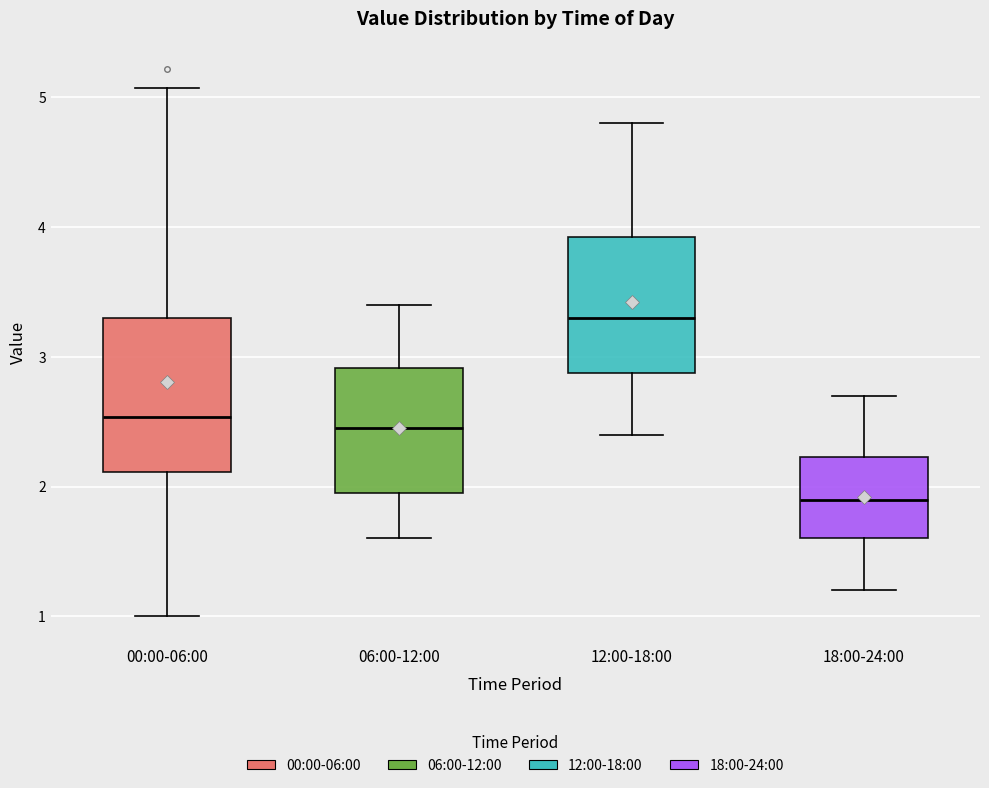

Reading left to right, read every box against the y-axis: the position of its median line, the range the box covers, and the ends of its whiskers. The values are not printed on the chart, so give them approximately, as read against the axis.

00:00-06:00: median 2.5, box 2.1 to 3.3, whiskers 1.0 to 5.1
06:00-12:00: median 2.5, box 2.0 to 2.9, whiskers 1.6 to 3.4
12:00-18:00: median 3.3, box 2.9 to 3.9, whiskers 2.4 to 4.8
18:00-24:00: median 1.9, box 1.6 to 2.2, whiskers 1.2 to 2.7